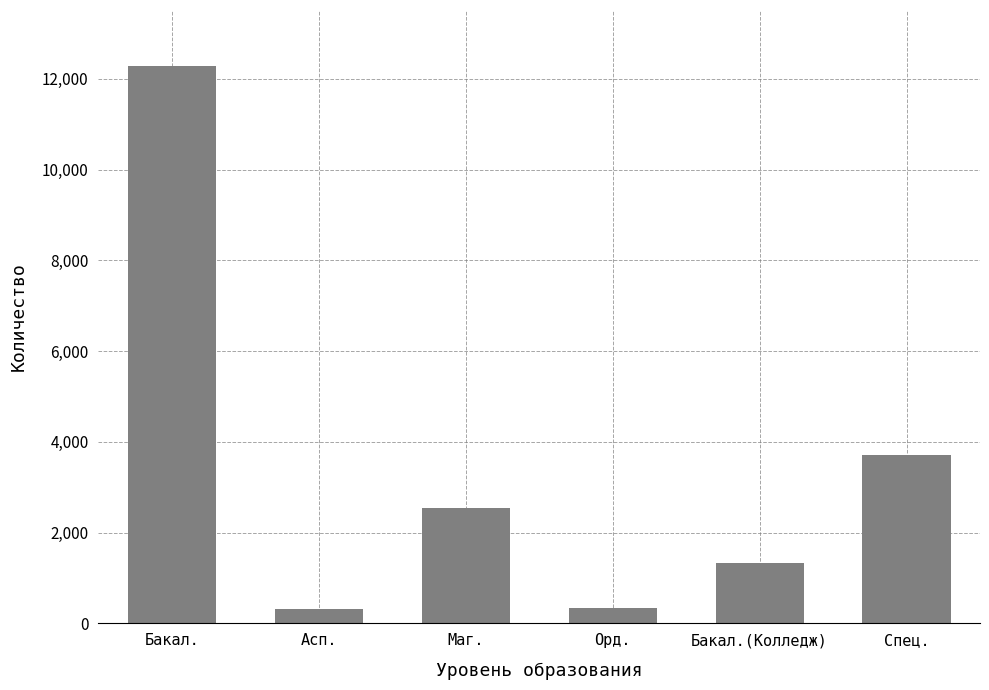

What is the difference between the values at Маг. and Бакал.?

9737